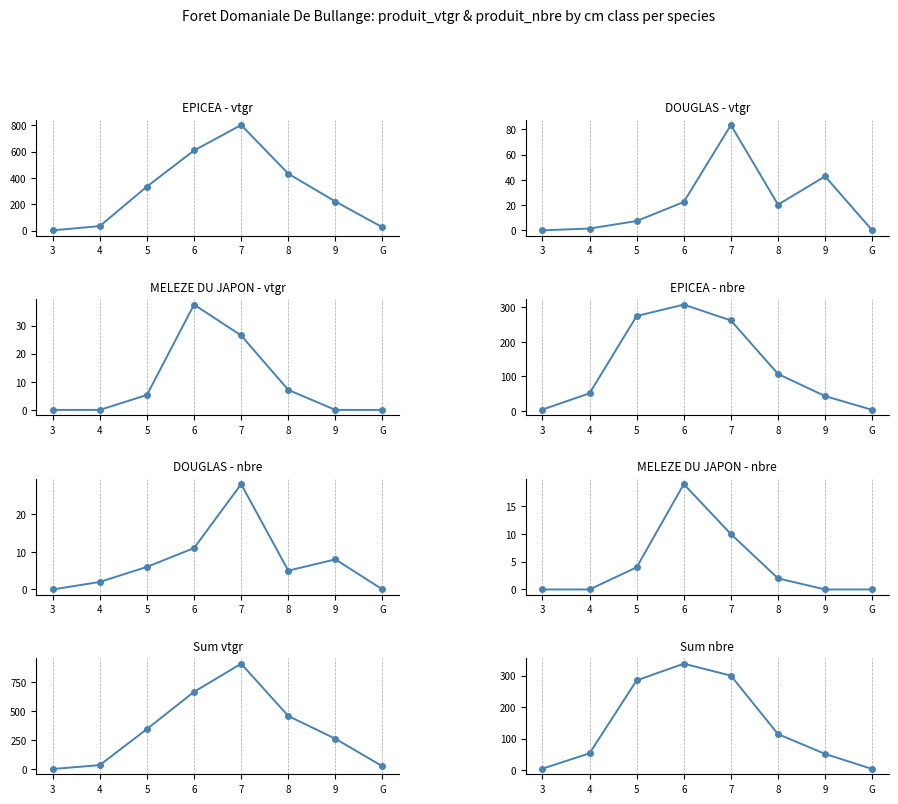

True or false: MELEZE DU JAPON and All species intersect in this chart.

False